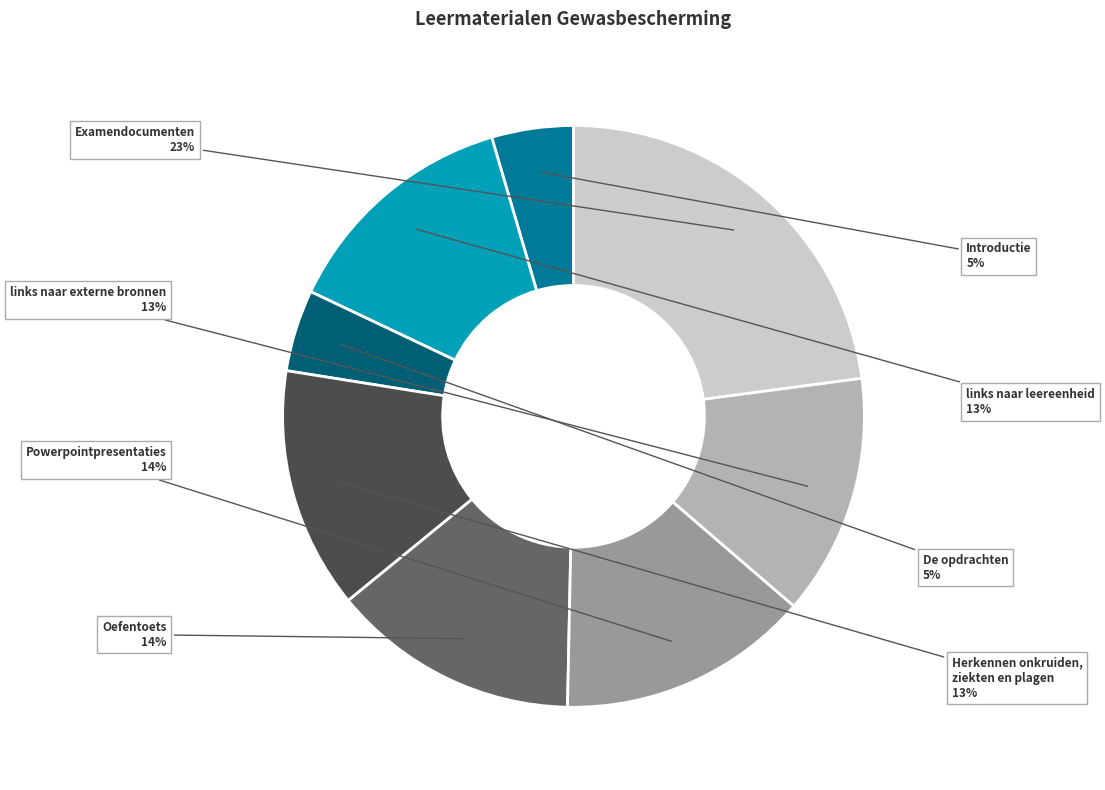

Does De opdrachten account for over 50% of the chart?

No